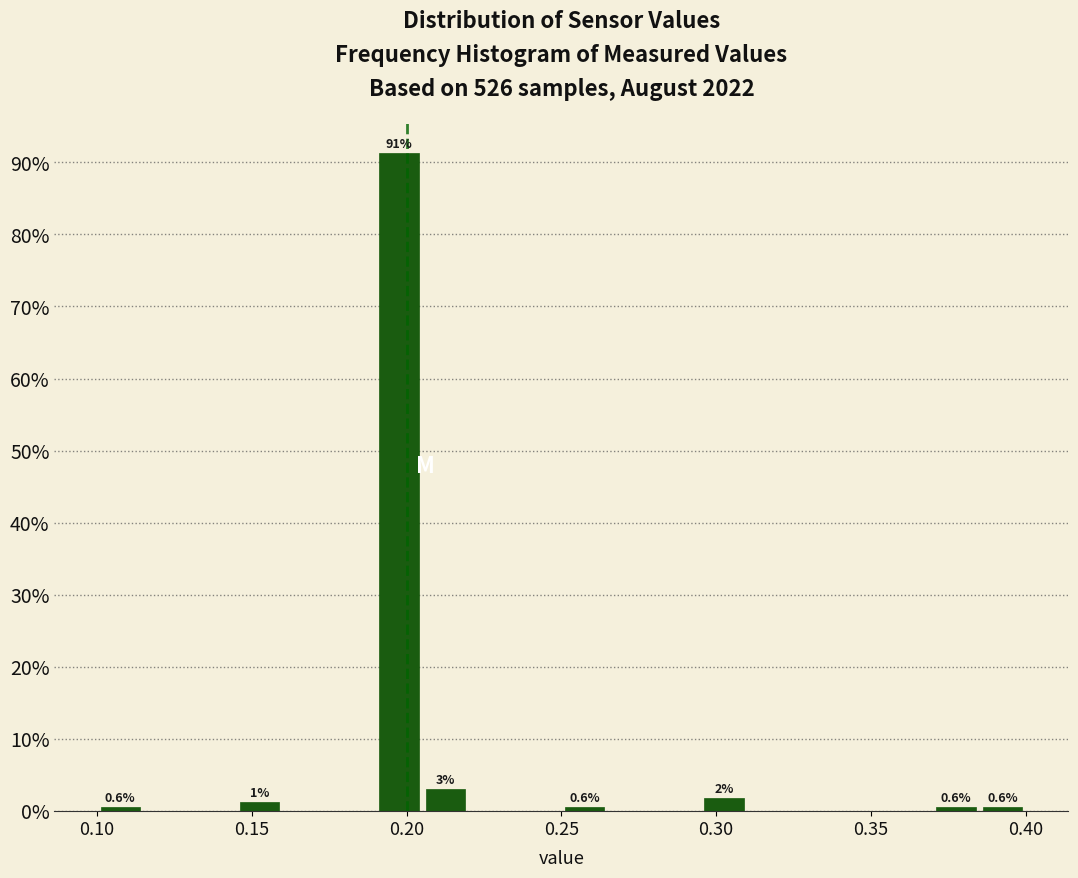

Around what value on the x-axis is the tallest bar? Give the approximate position of its centre, as read against the axis.

0.200